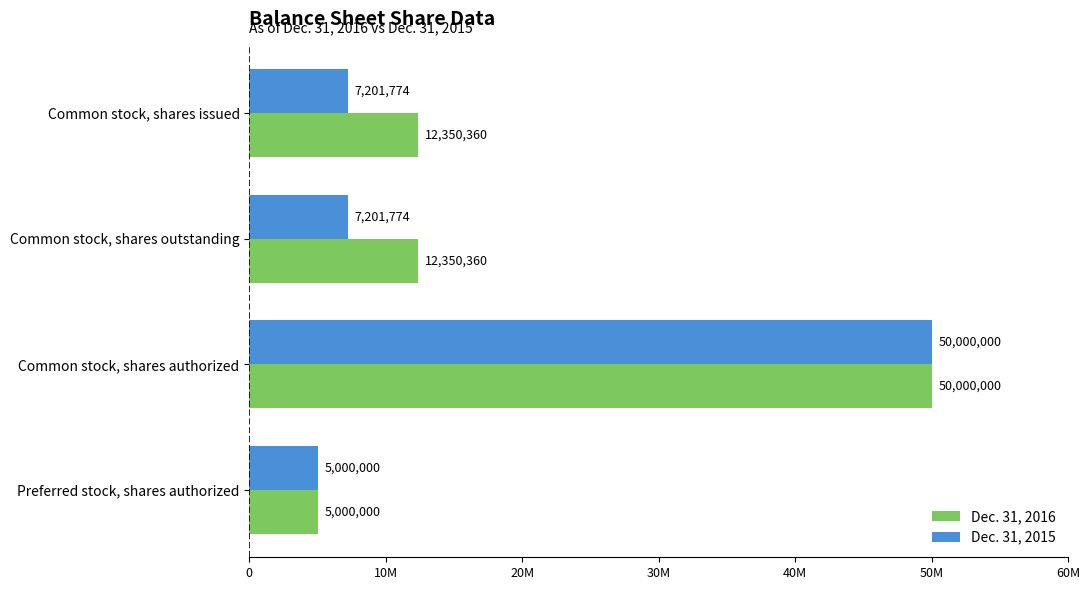

What are all the series names shown in the legend?

Dec. 31, 2016, Dec. 31, 2015